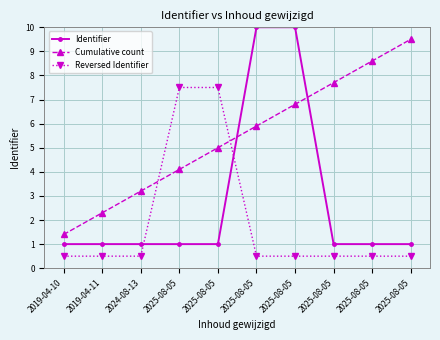

What is the sum of the Cumulative count values at 2024-08-13 and 2025-08-05?

12.7